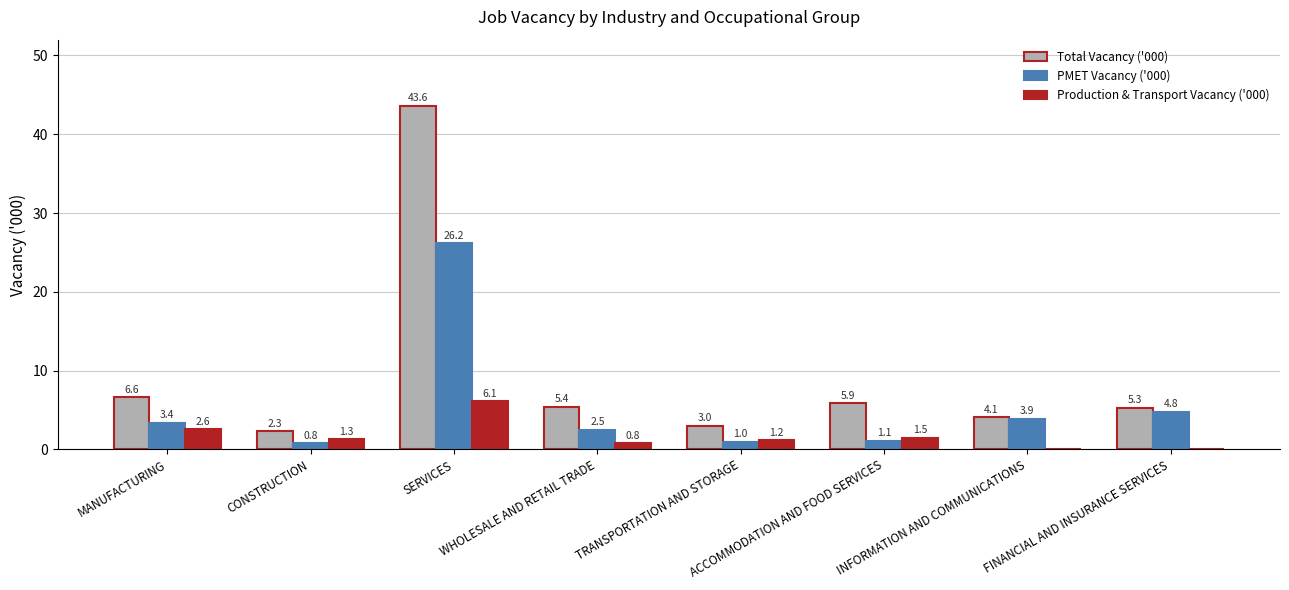

What value does the PMET Vacancy ('000) series have at TRANSPORTATION AND STORAGE?

1.0